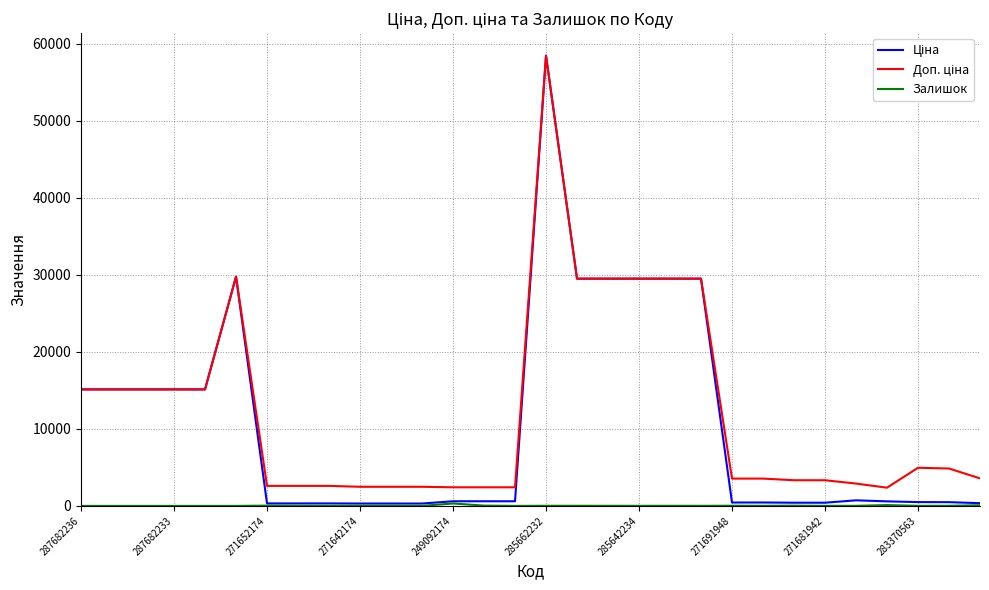

What is the maximum value shown in the chart?

58426.5